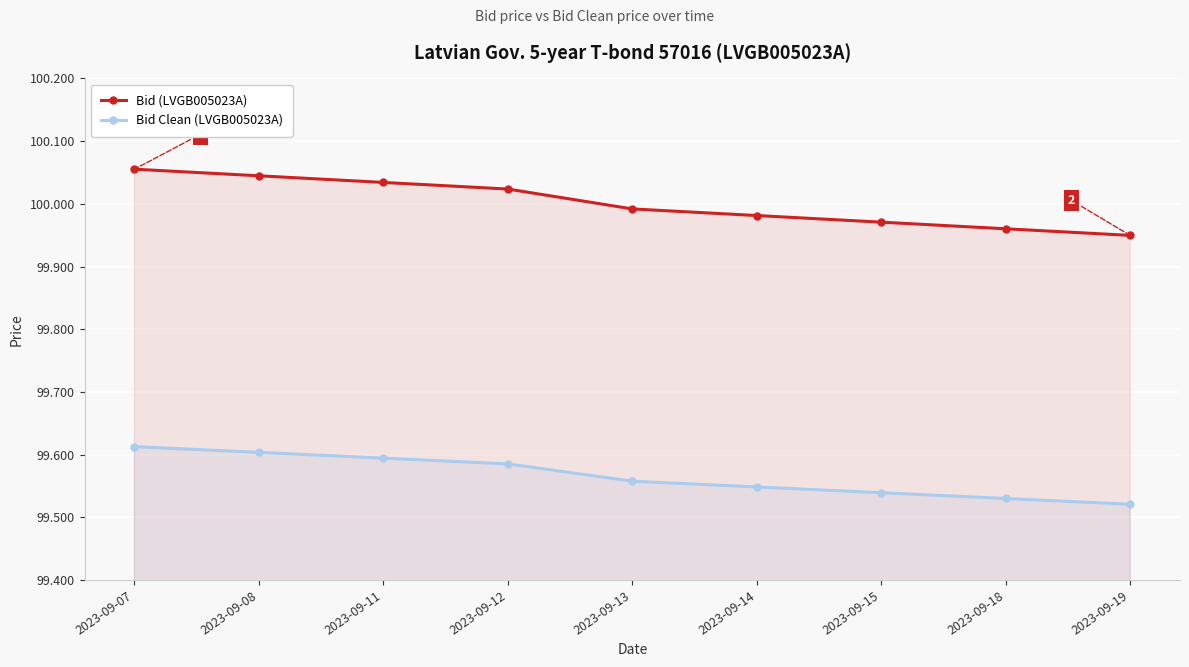

True or false: Bid (LVGB005023A) and Bid Clean (LVGB005023A) cross at least once.

False